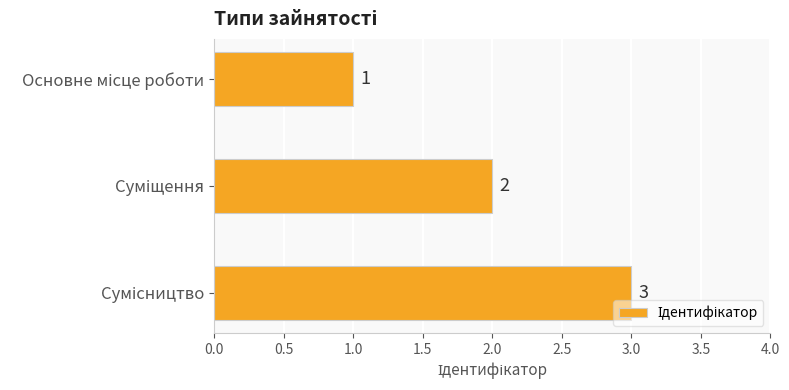

How many values are between 1 and 3?

3